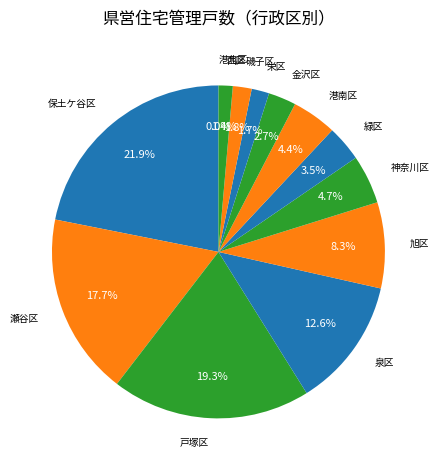

To the nearest percent, what is the average slice percentage?

8%